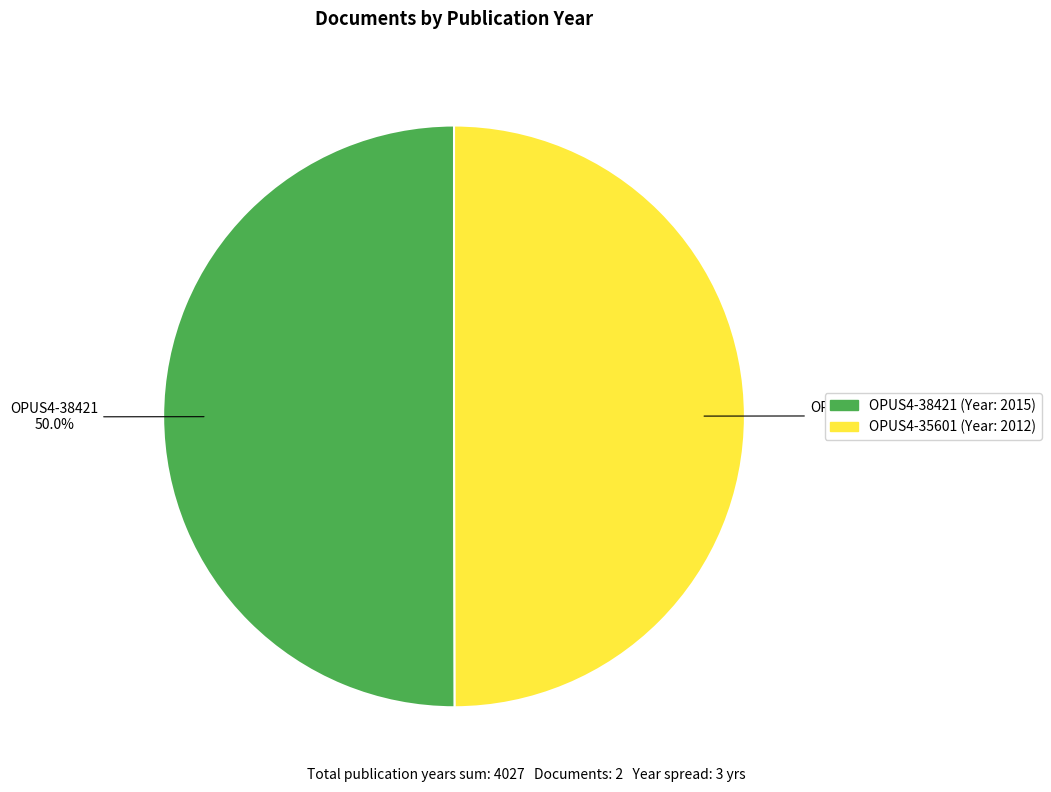

What is the ratio of the value at OPUS4-38421 to the value at OPUS4-35601?

1.0